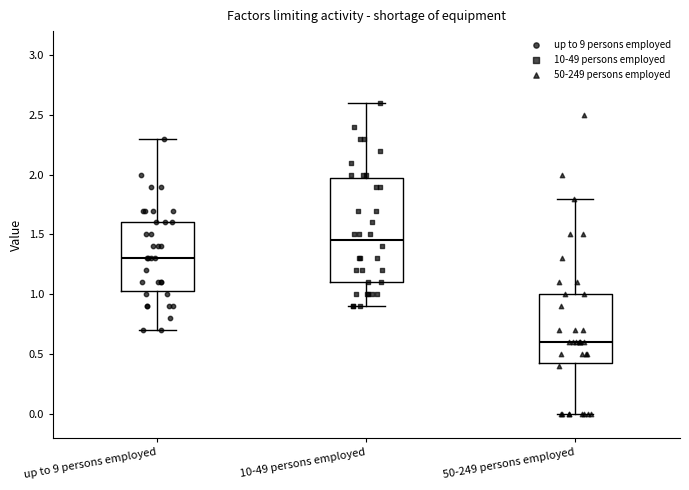

Which box's median line is the highest?

10-49 persons employed